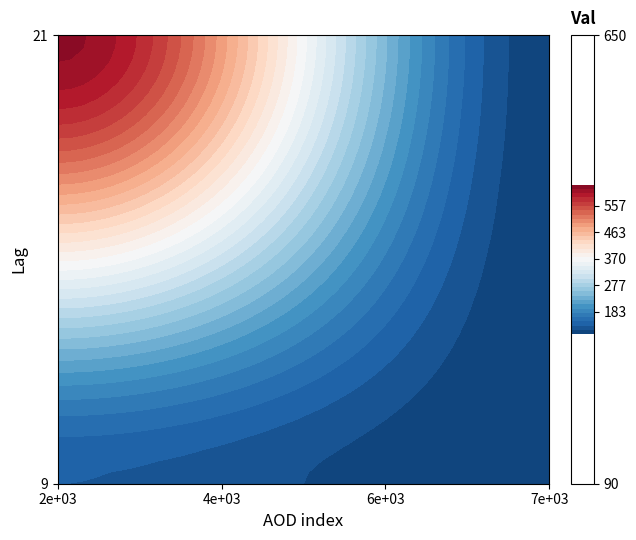

Reading left to right, list all the values displayed in this chart.

9: 135	105
21: 620	110